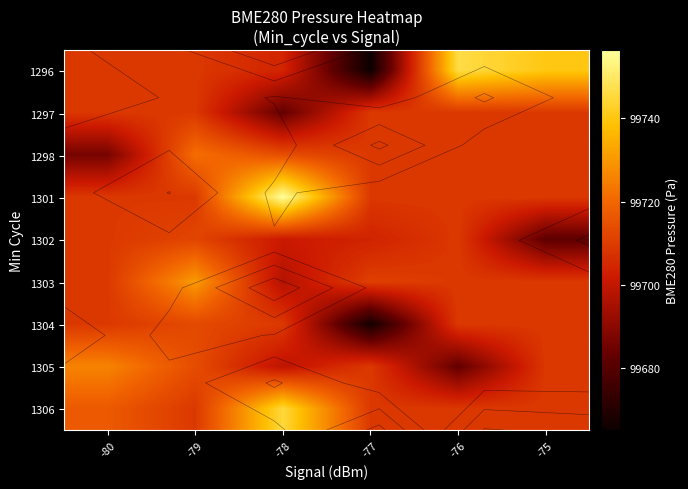

Is it true that 1303 equals 99709.0 at -75?

True